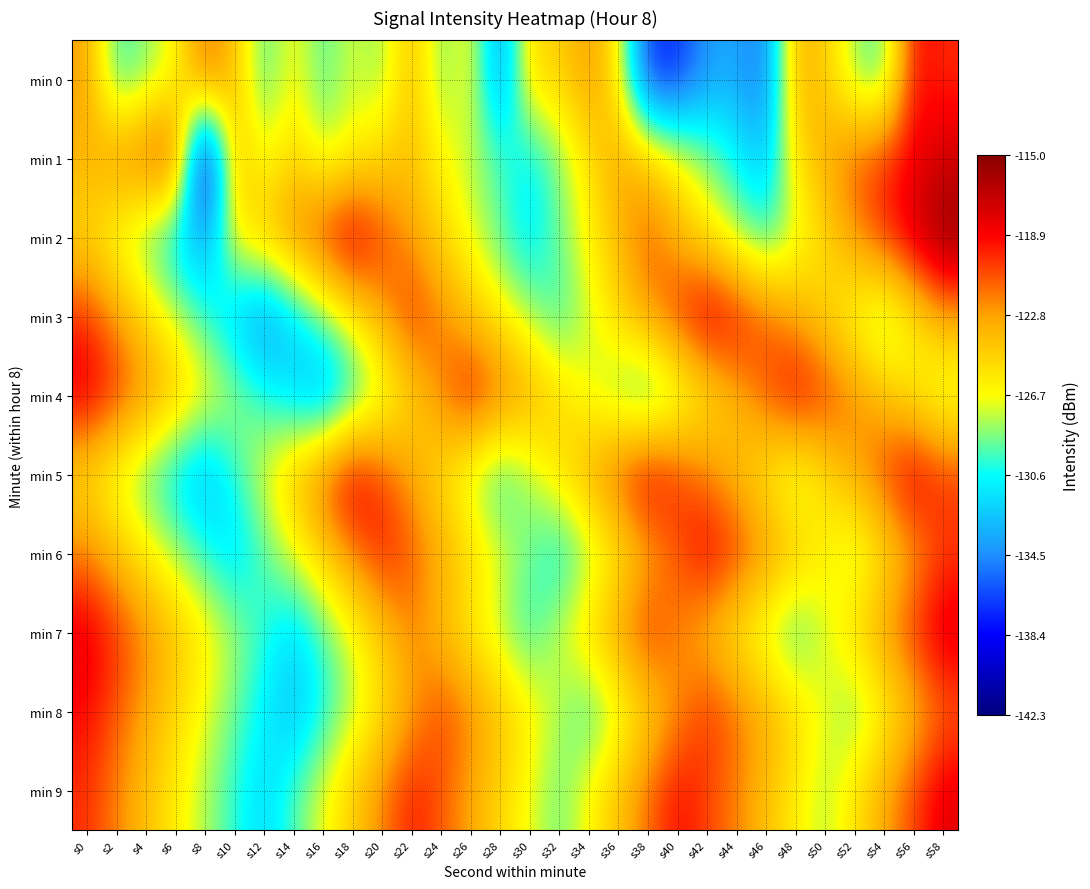

Between s22 and s18, which is larger?

s22